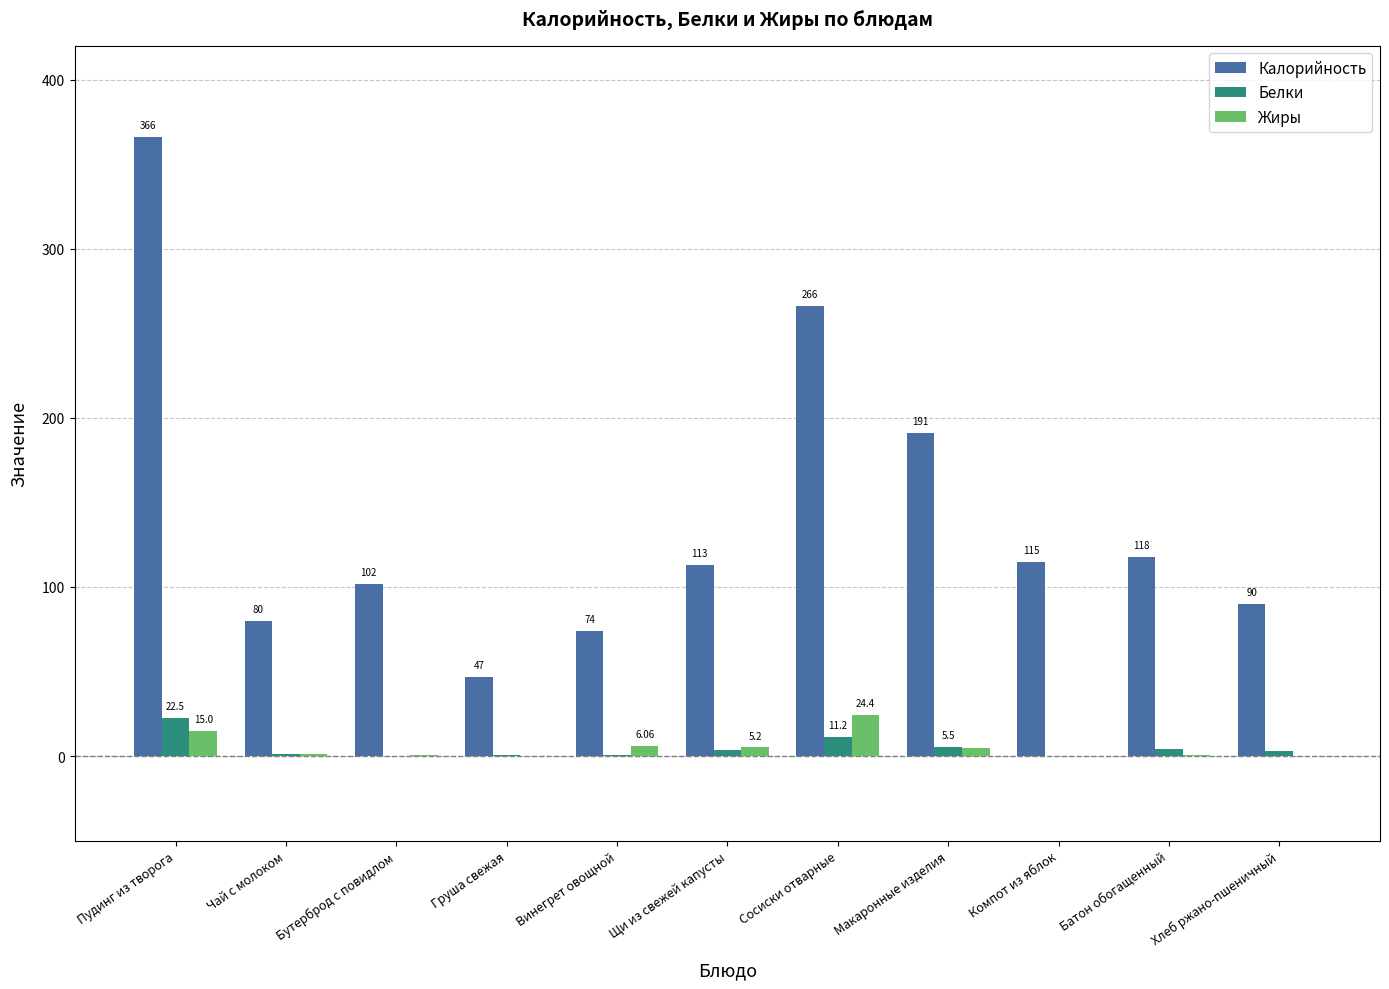

At which label does Калорийность first exceed 113?

Пудинг из творога